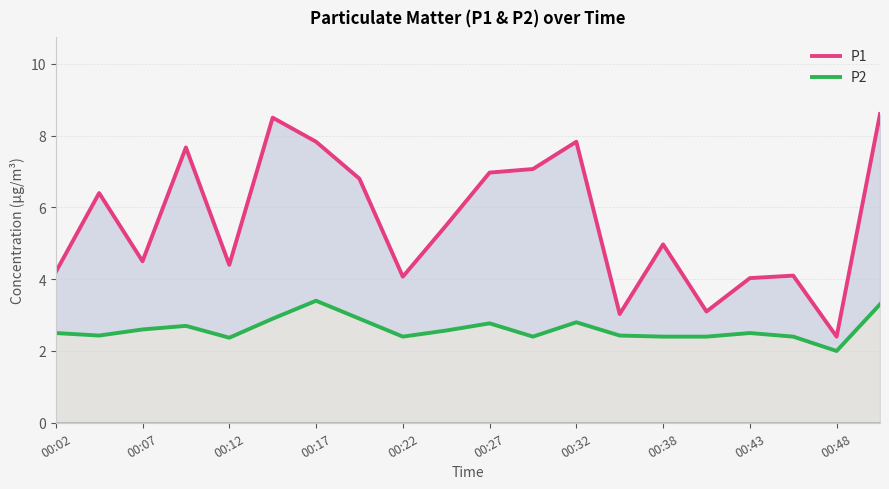

How many distinct data groups are displayed?

2